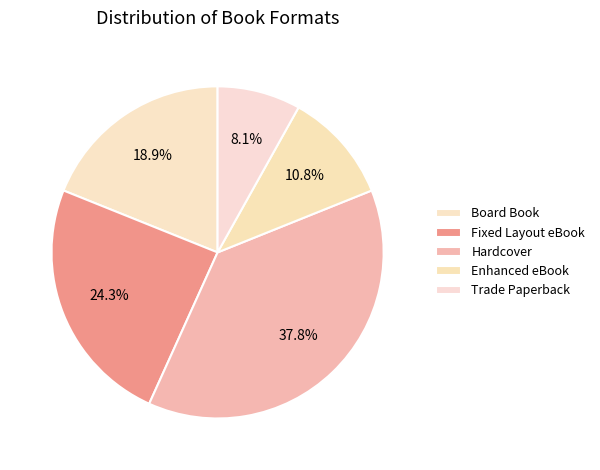

The Hardcover slice represents 38% of the pie. True or false?

True